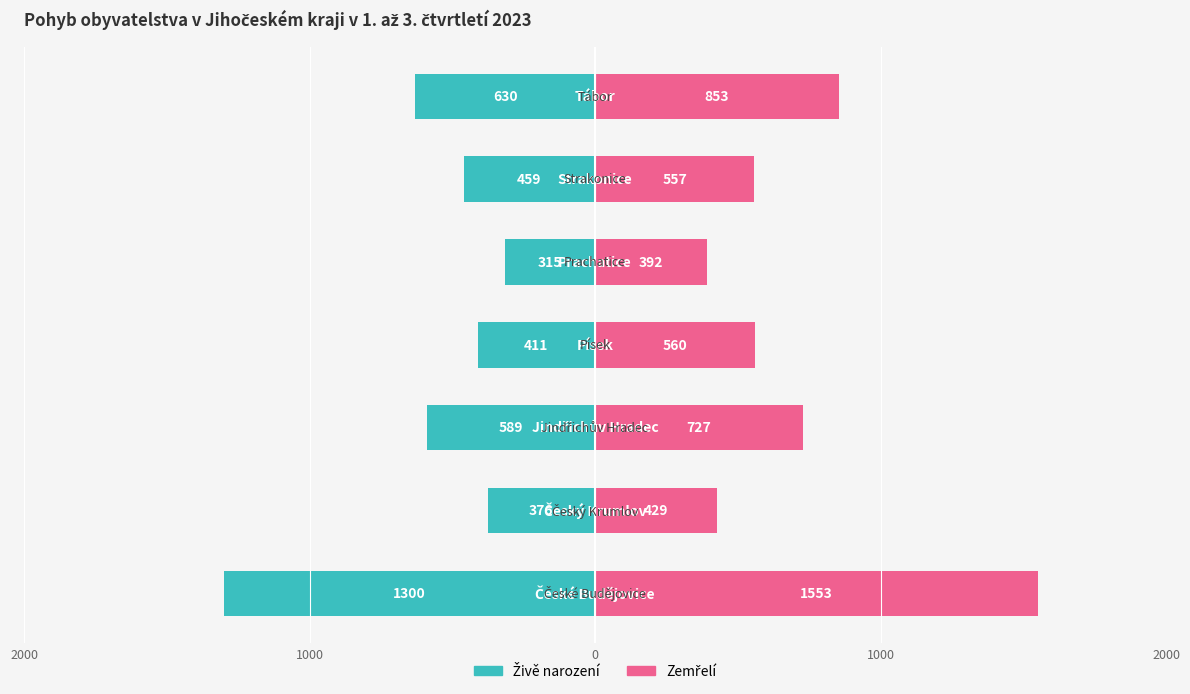

What is the value of the Živě narození bar at the 6th from the left?

-459